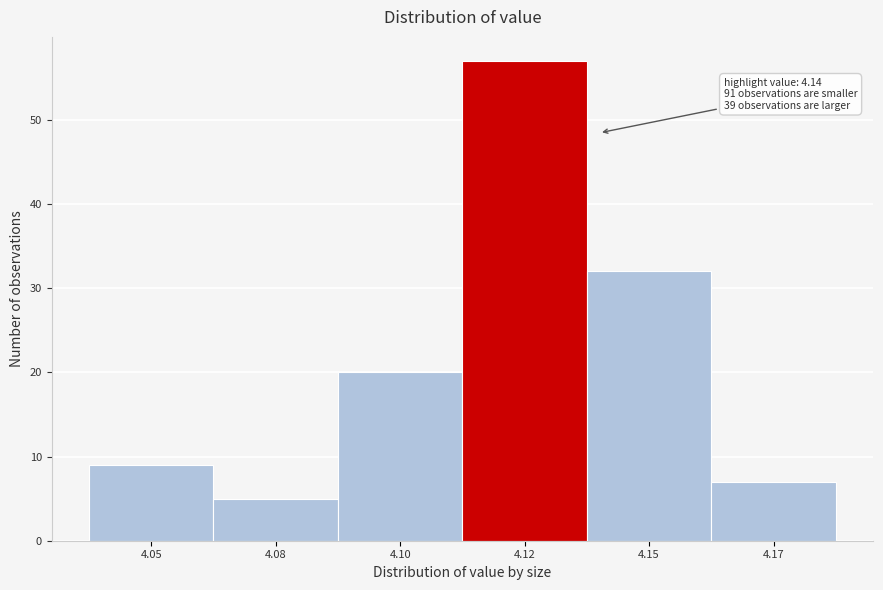

Reading left to right, what are all the values shown in this chart?

9	5	20	57	32	7